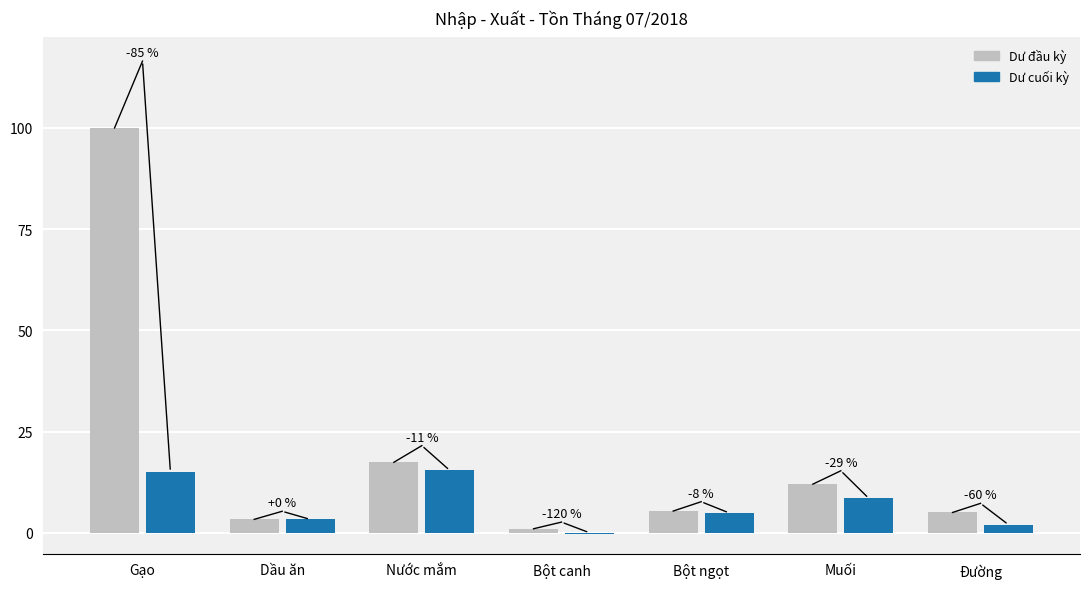

How many groups of bars are there?

7